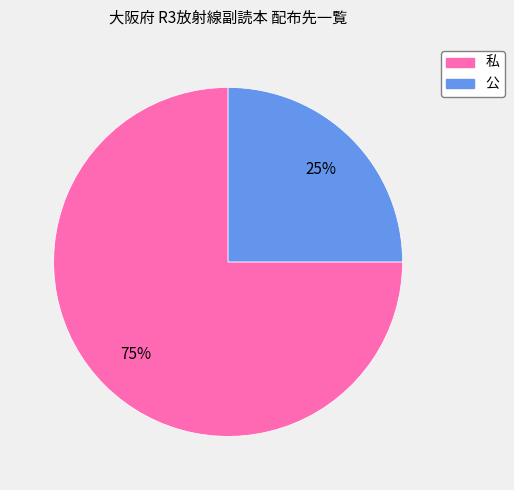

Which slice is the smallest?

公